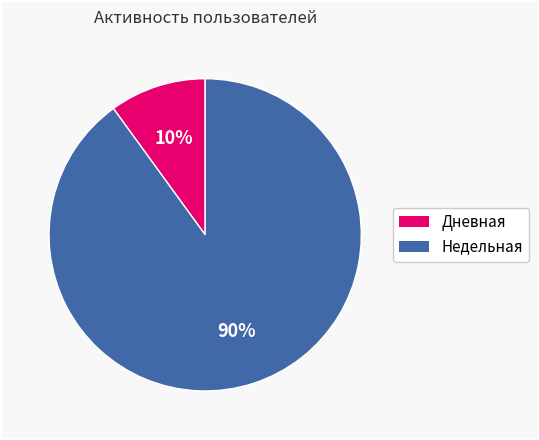

To the nearest percent, what is the difference between the largest and smallest slice percentages?

80%